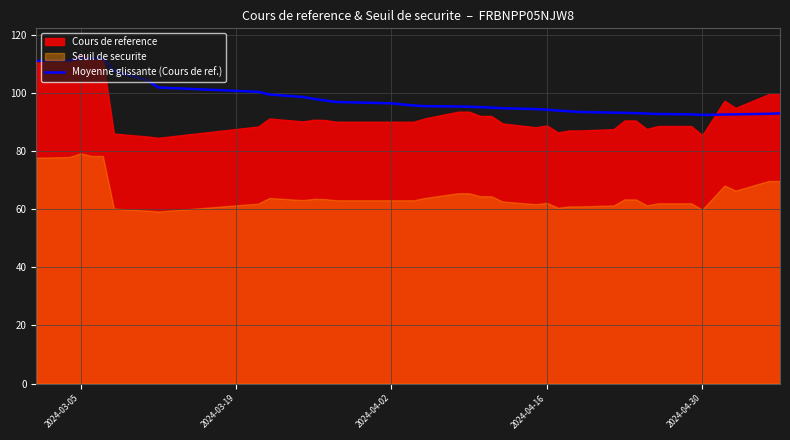

What is the minimum value for Moyenne glissante (Cours de ref.)?

92.4